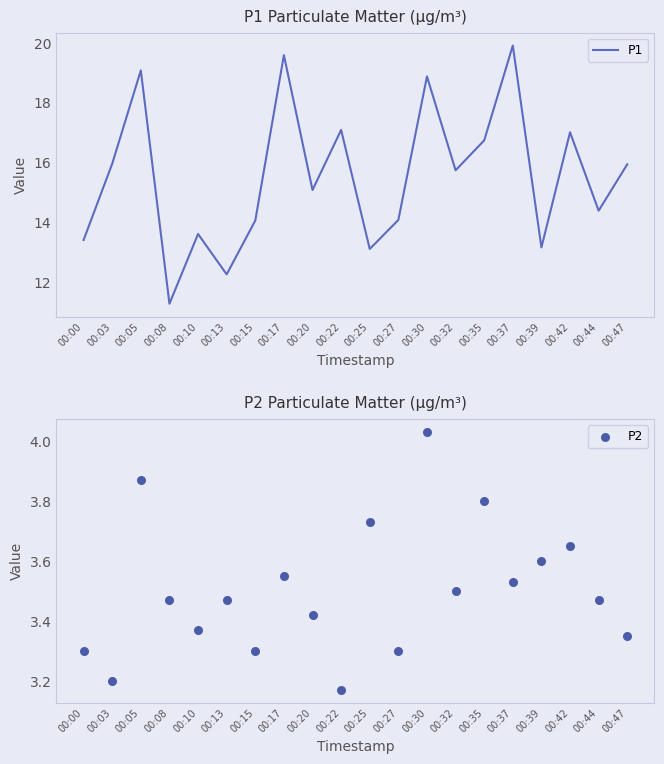

Is the value of P2 at 00:10 greater than the value of P1 at 00:20?

No